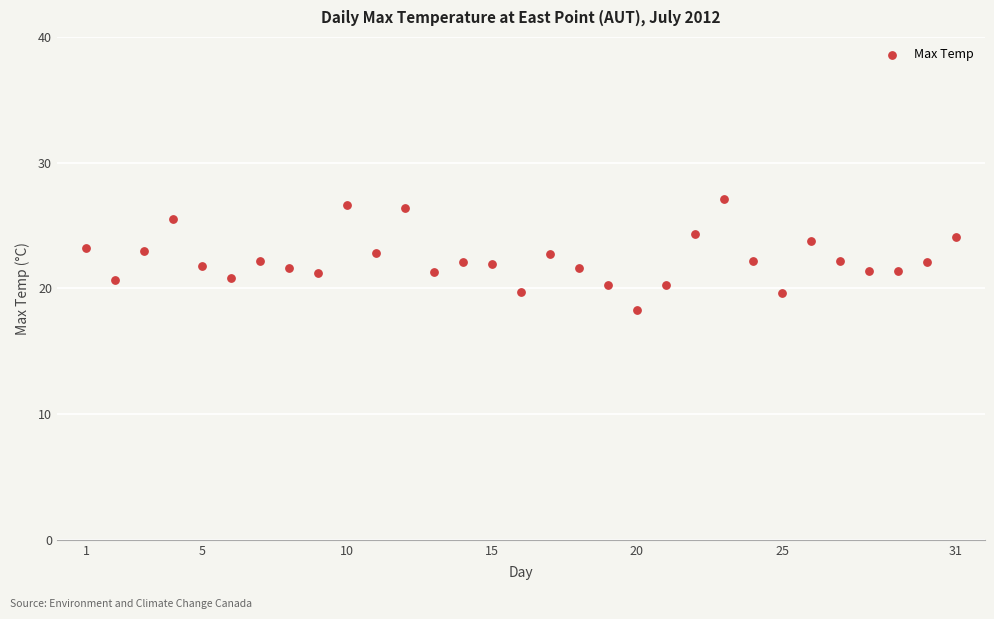

What is the range of X values (max minus min)?

30.0